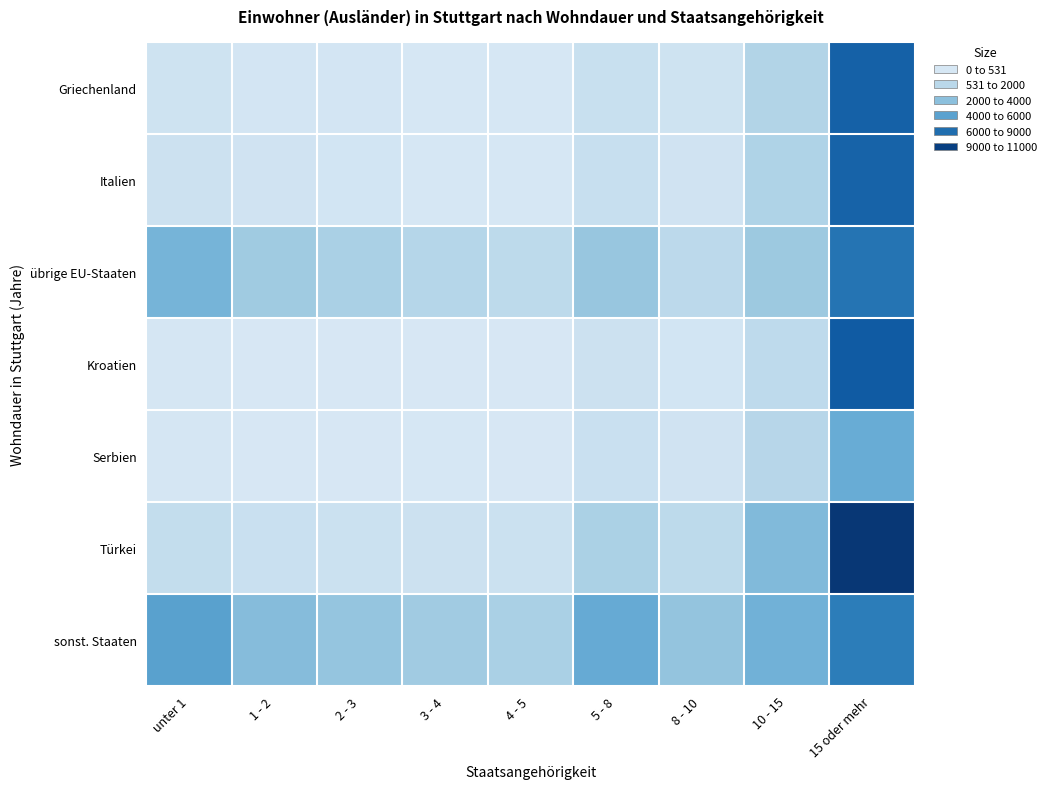

Reading left to right, transcribe all the data shown in this chart.

Griechenland: unter 1=520	1 - 2=355	2 - 3=356	3 - 4=300	4 - 5=274	5 - 8=766	8 - 10=526	10 - 15=1527	15 oder mehr=8044
Italien: unter 1=636	1 - 2=479	2 - 3=416	3 - 4=300	4 - 5=297	5 - 8=798	8 - 10=515	10 - 15=1626	15 oder mehr=7951
übrige EU-Staaten: unter 1=3921	1 - 2=2129	2 - 3=1770	3 - 4=1413	4 - 5=1119	5 - 8=2460	8 - 10=1173	10 - 15=2268	15 oder mehr=7217
Kroatien: unter 1=313	1 - 2=256	2 - 3=231	3 - 4=231	4 - 5=222	5 - 8=641	8 - 10=429	10 - 15=1107	15 oder mehr=8314
Serbien: unter 1=325	1 - 2=242	2 - 3=241	3 - 4=268	4 - 5=252	5 - 8=689	8 - 10=506	10 - 15=1364	15 oder mehr=4487
Türkei: unter 1=943	1 - 2=717	2 - 3=661	3 - 4=625	4 - 5=673	5 - 8=1757	8 - 10=1134	10 - 15=3474	15 oder mehr=10506
sonst. Staaten: unter 1=5040	1 - 2=3231	2 - 3=2597	3 - 4=2100	4 - 5=1765	5 - 8=4560	8 - 10=2656	10 - 15=4150	15 oder mehr=6800